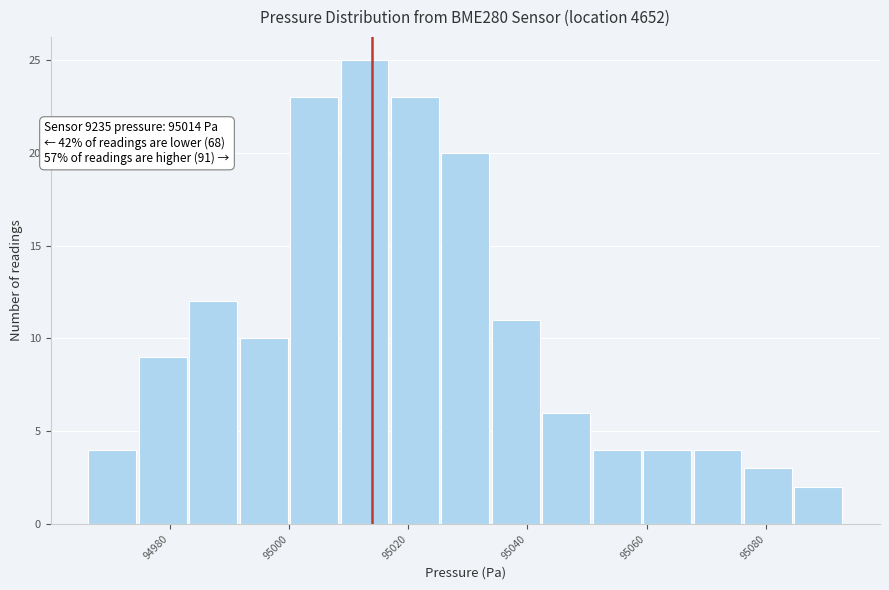

Which range on the x-axis has the tallest bar?

95008 to 95016